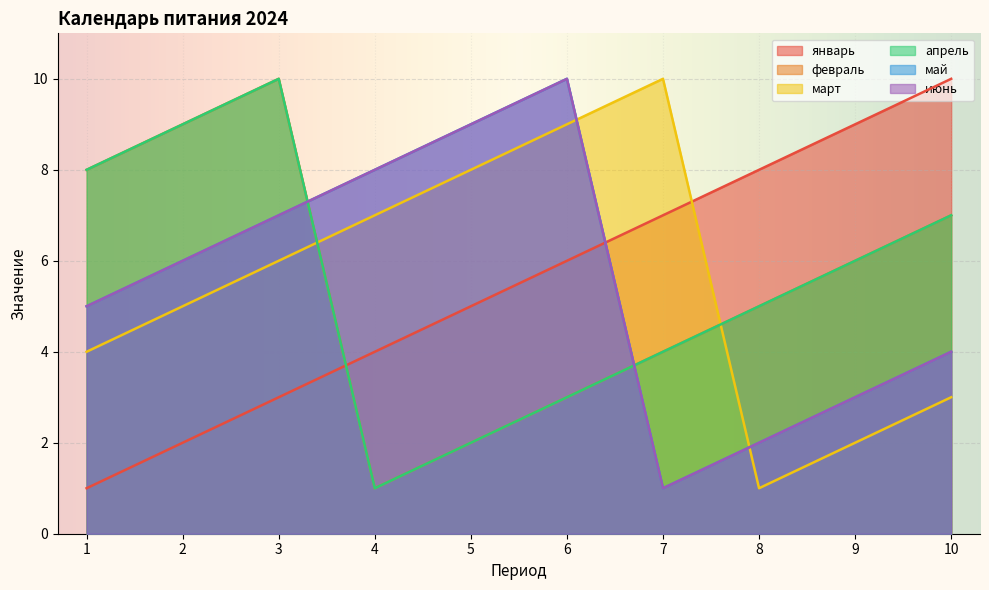

Which label corresponds to the smallest value in the chart?

1